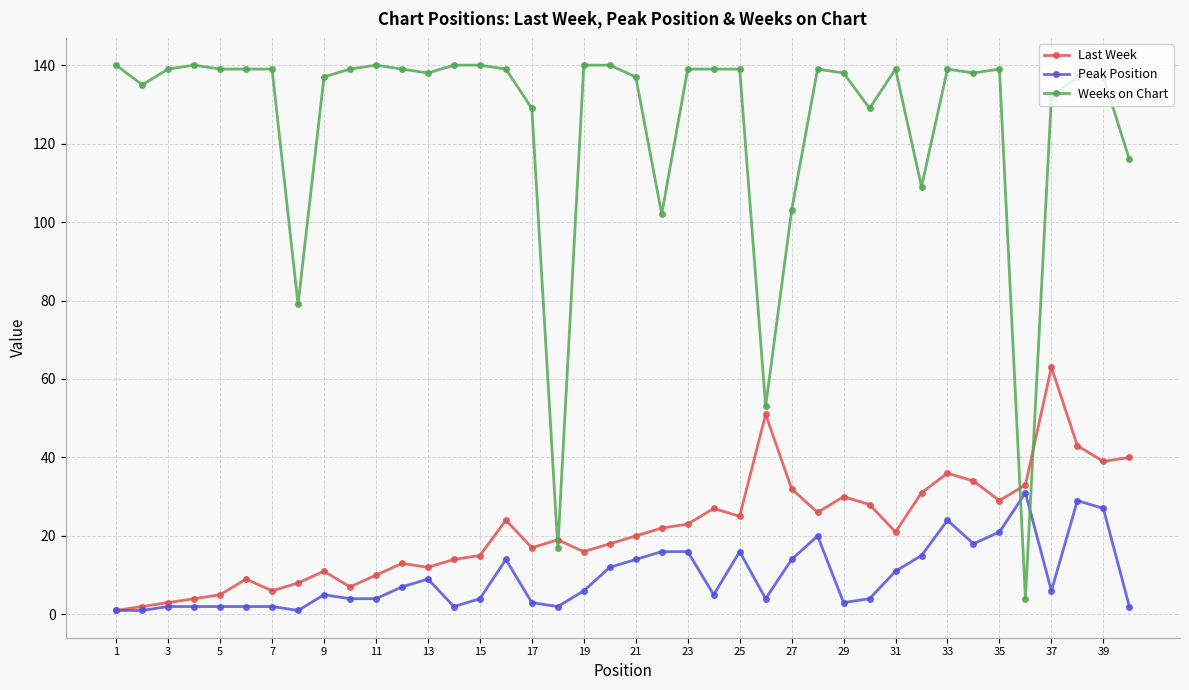

Which series has the widest spread of values?

Weeks on Chart